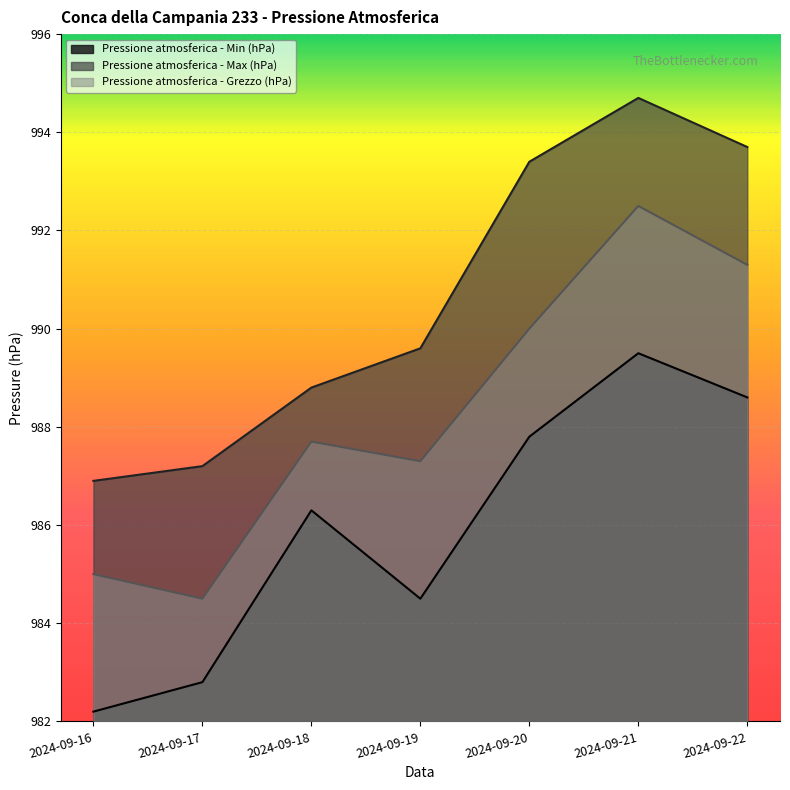

In Pressione atmosferica - Min (hPa), how many points are lower than both neighbors (excluding endpoints)?

1